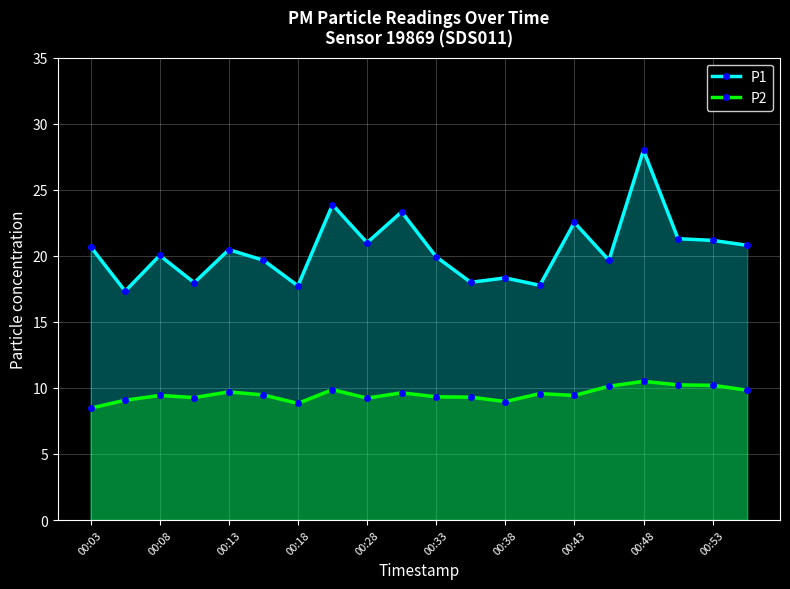

Where is the first local maximum for P1?

00:08